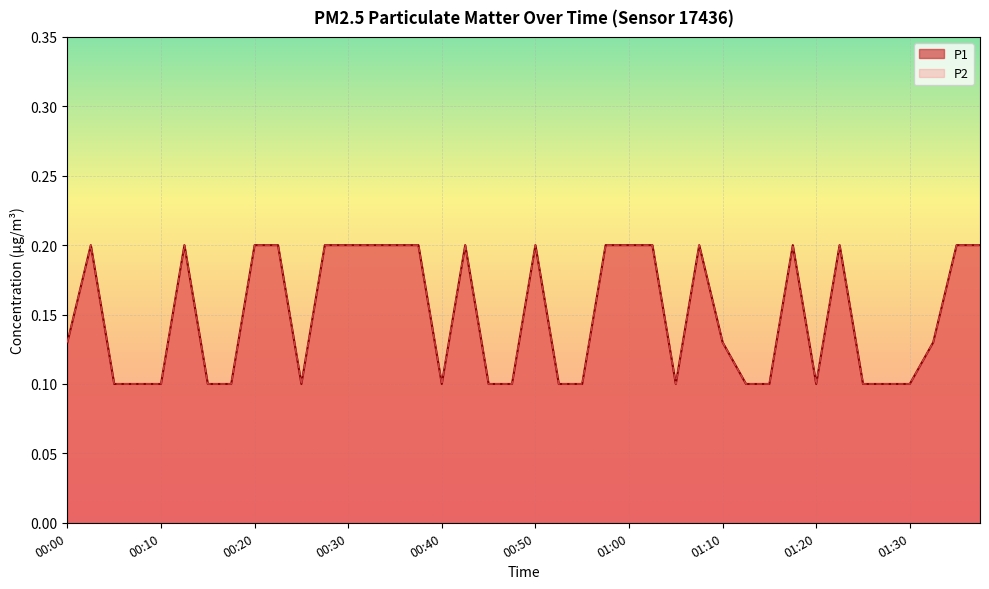

Reading right to left, transcribe all the data shown in this chart.

P1: 0.2	0.2	0.1	0.1	0.1	0.1	0.2	0.1	0.2	0.1	0.1	0.1	0.2	0.1	0.2	0.2	0.2	0.1	0.1	0.2	0.1	0.1	0.2	0.1	0.2	0.2	0.2	0.2	0.2	0.1	0.2	0.2	0.1	0.1	0.2	0.1	0.1	0.1	0.2	0.1
P2: 0.2	0.2	0.1	0.1	0.1	0.1	0.2	0.1	0.2	0.1	0.1	0.1	0.2	0.1	0.2	0.2	0.2	0.1	0.1	0.2	0.1	0.1	0.2	0.1	0.2	0.2	0.2	0.2	0.2	0.1	0.2	0.2	0.1	0.1	0.2	0.1	0.1	0.1	0.2	0.1